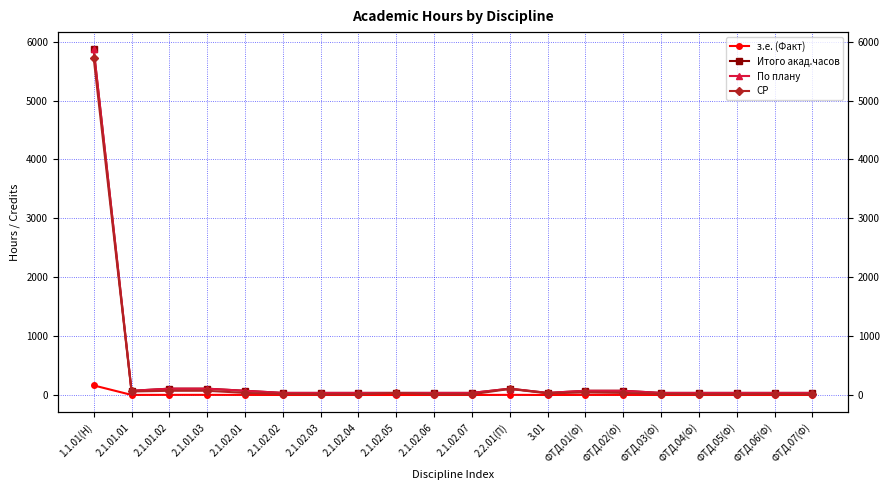

What is the maximum value for з.е. (Факт)?

163